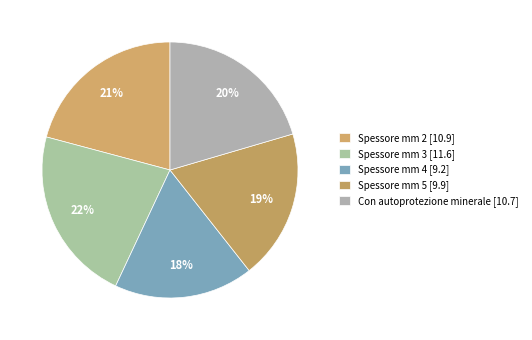

How many segments does this pie chart have?

5